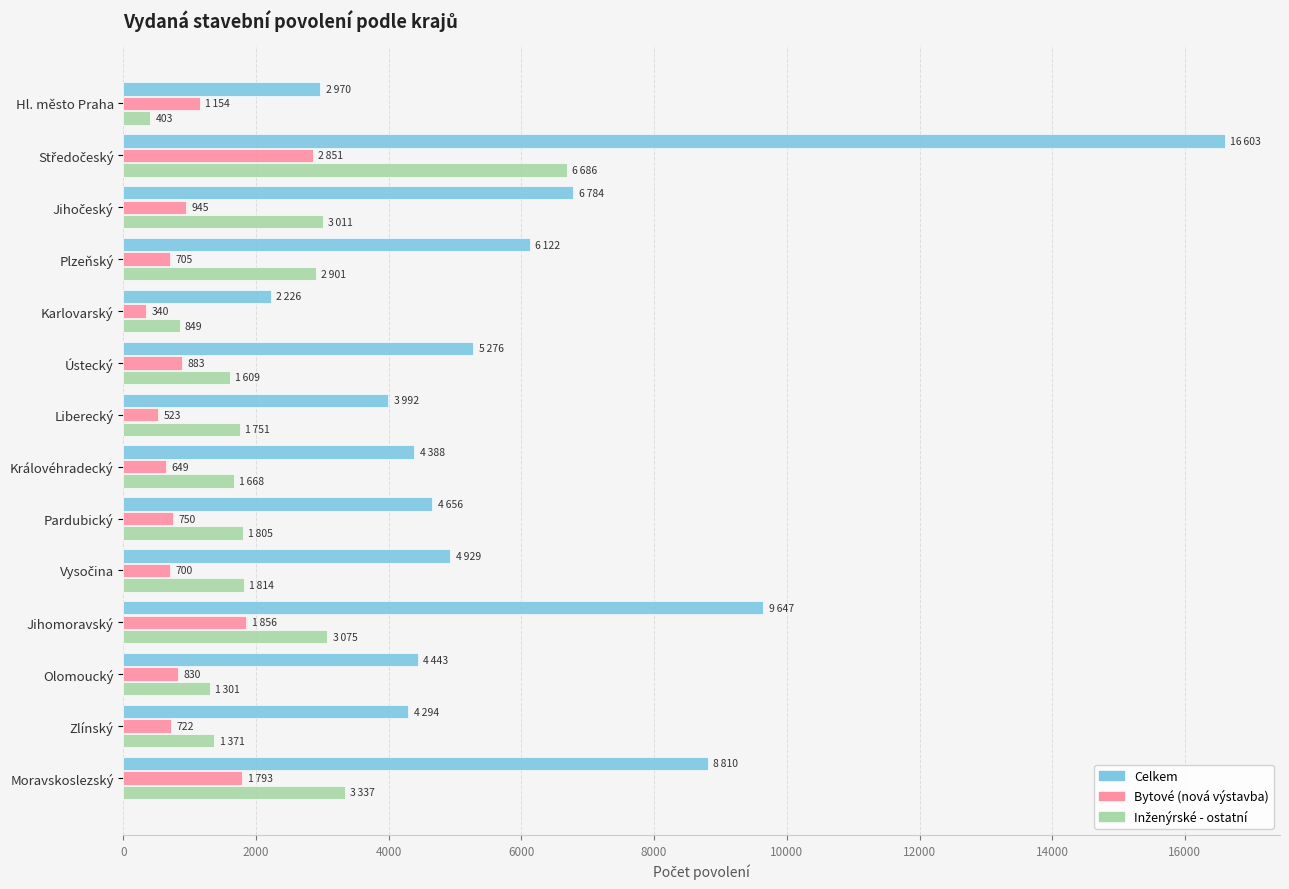

What is the spread (max minus min) of values at Pardubický?

3906